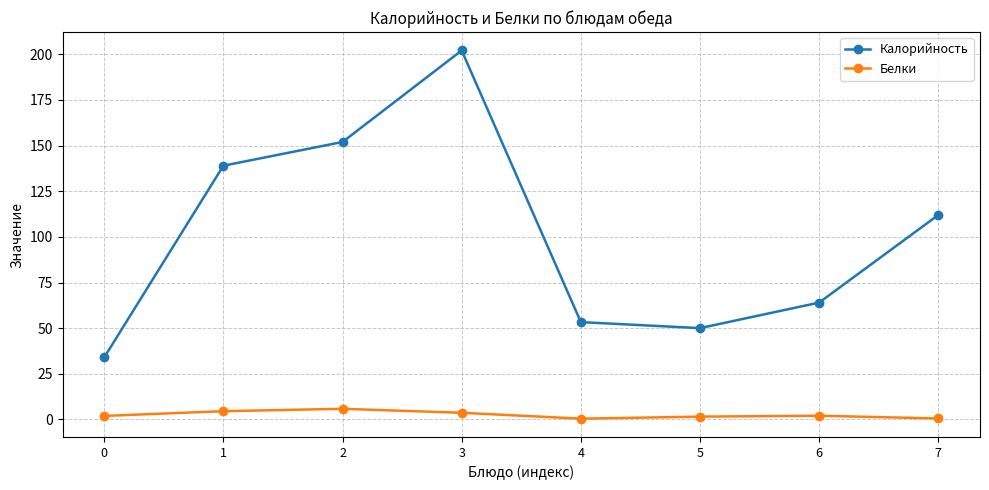

Which series has the largest total across all categories?

Калорийность